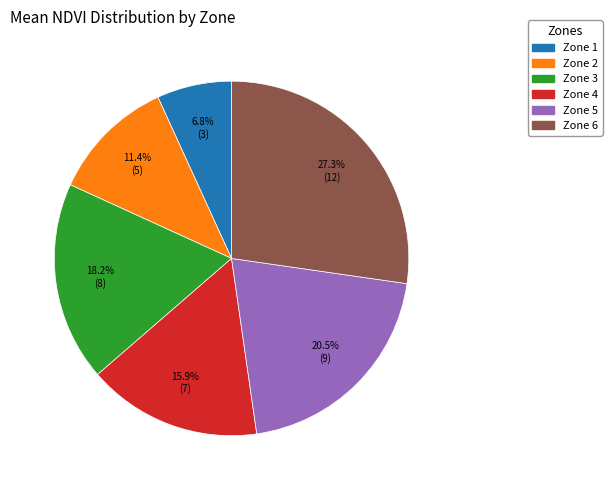

Is it true that Zone 2 is 22% of the pie?

False